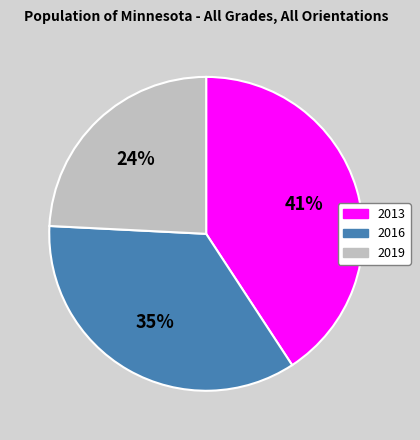

To the nearest percent, what is the average slice percentage?

33%